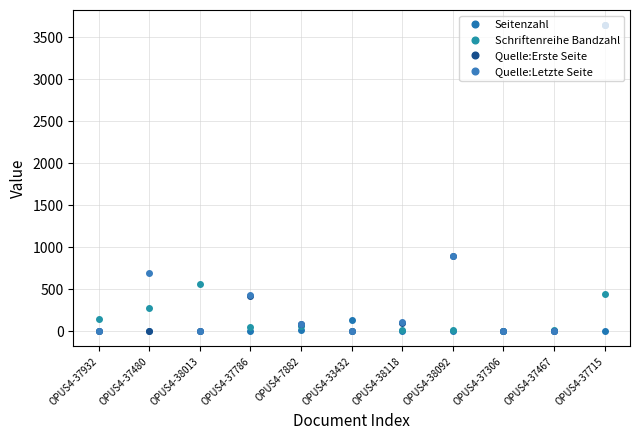

How many data points does each series have?

11